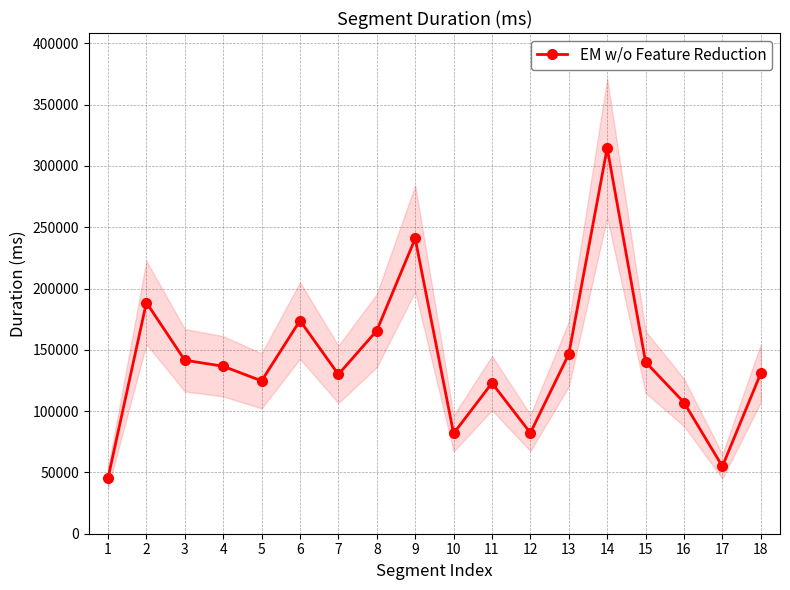

True or false: there are more than 2 points higher than both neighbors.

True